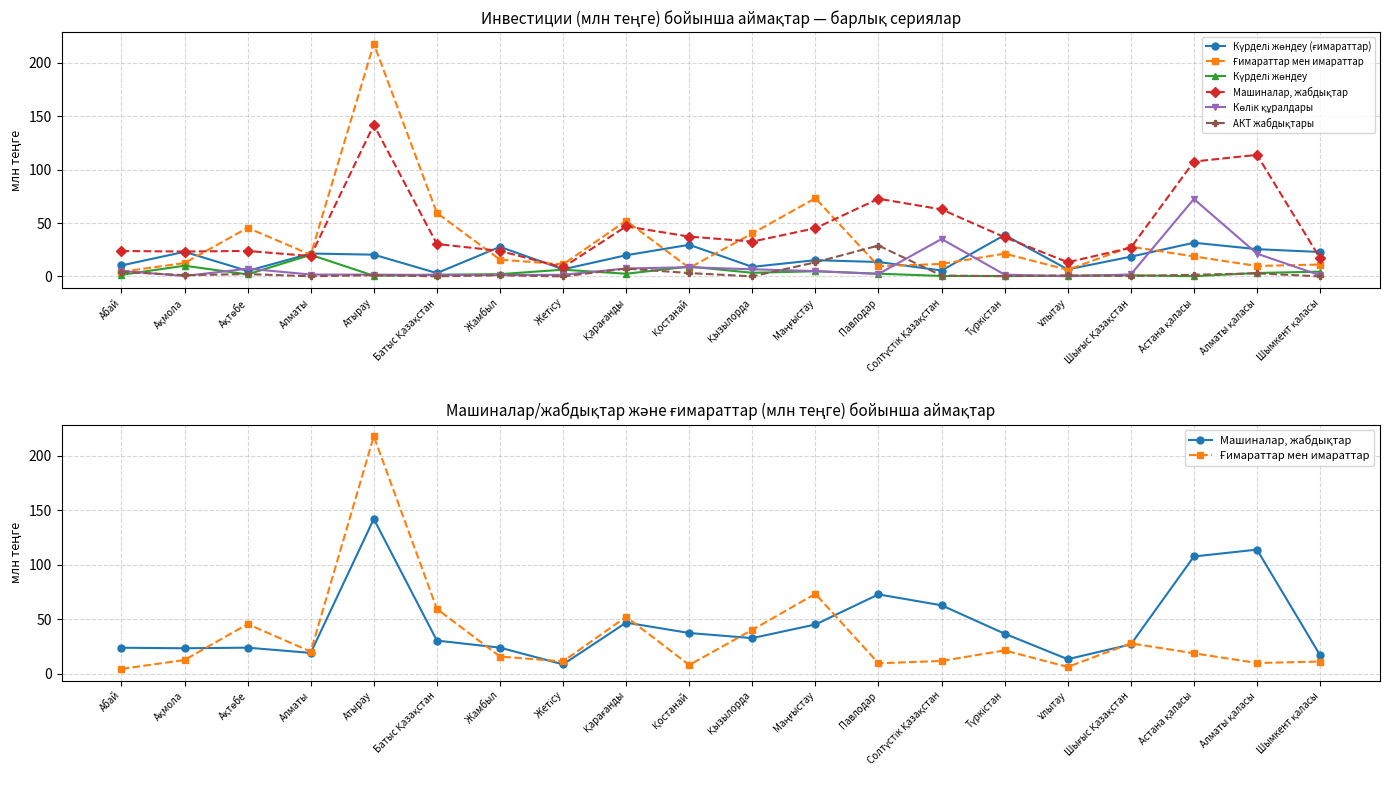

What is the sum of the Көлік құралдары values at Маңғыстау and Атырау?

6.7